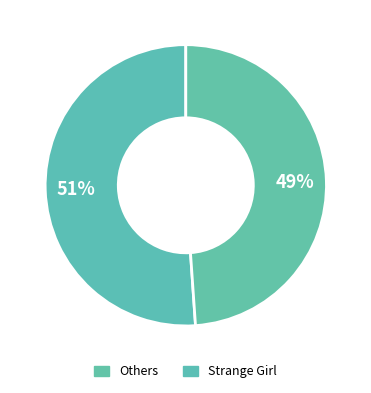

How many slices are in this pie chart?

2